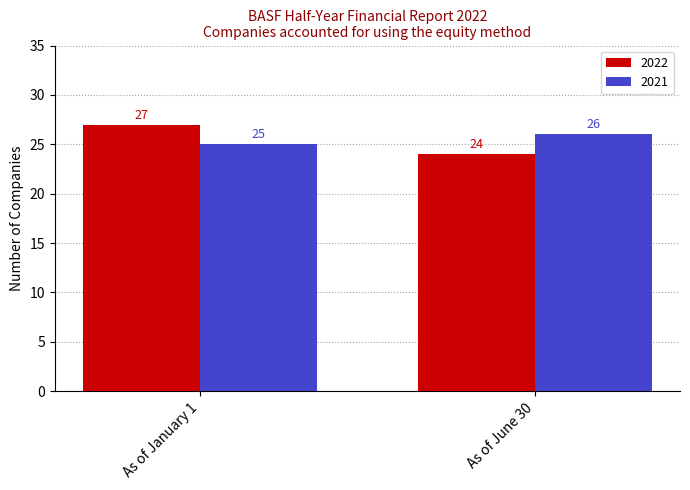

Which series has the largest range (max minus min)?

2022